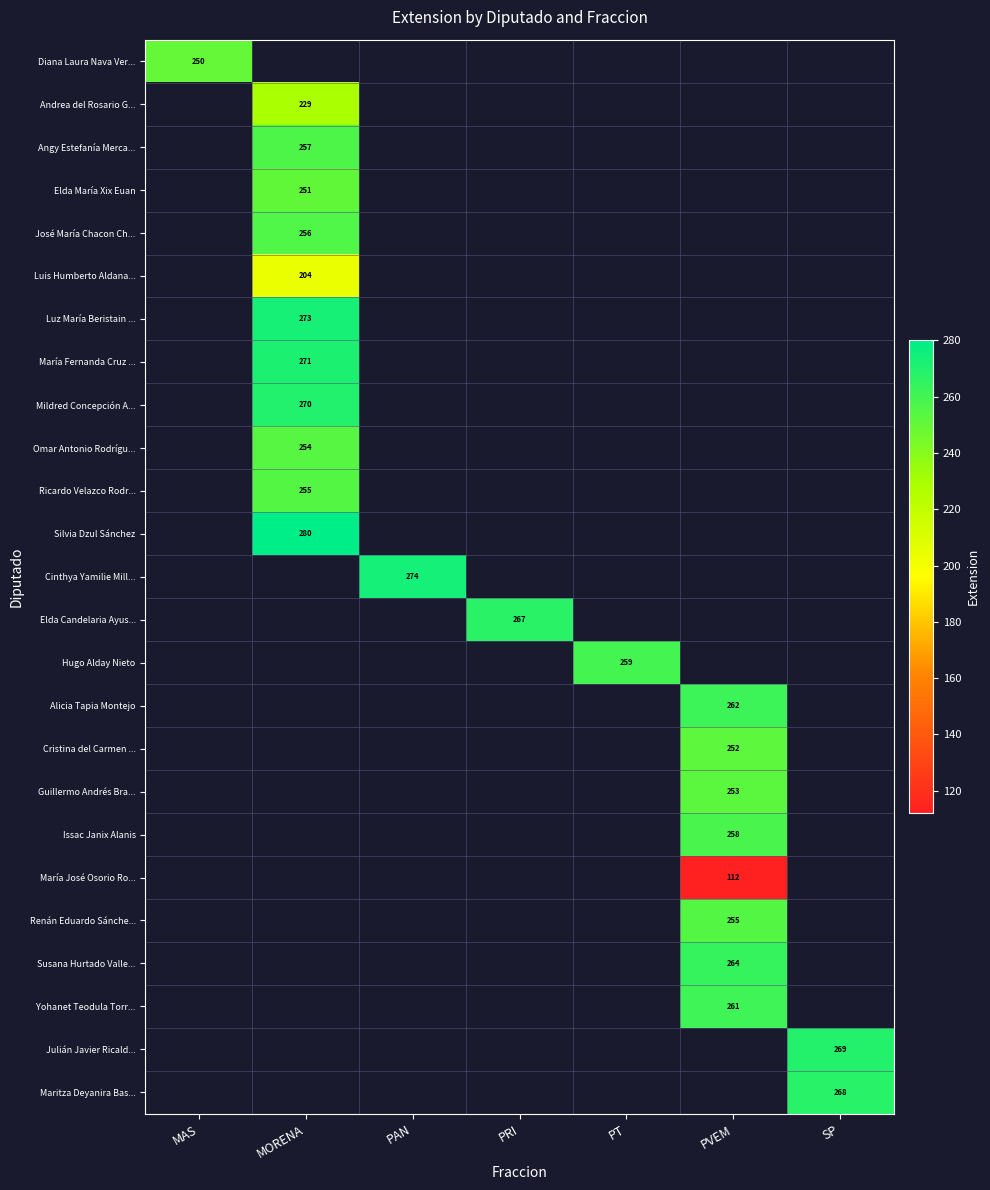

The value of Ricardo Velazco Rodr... at MORENA is 255. True or false?

True